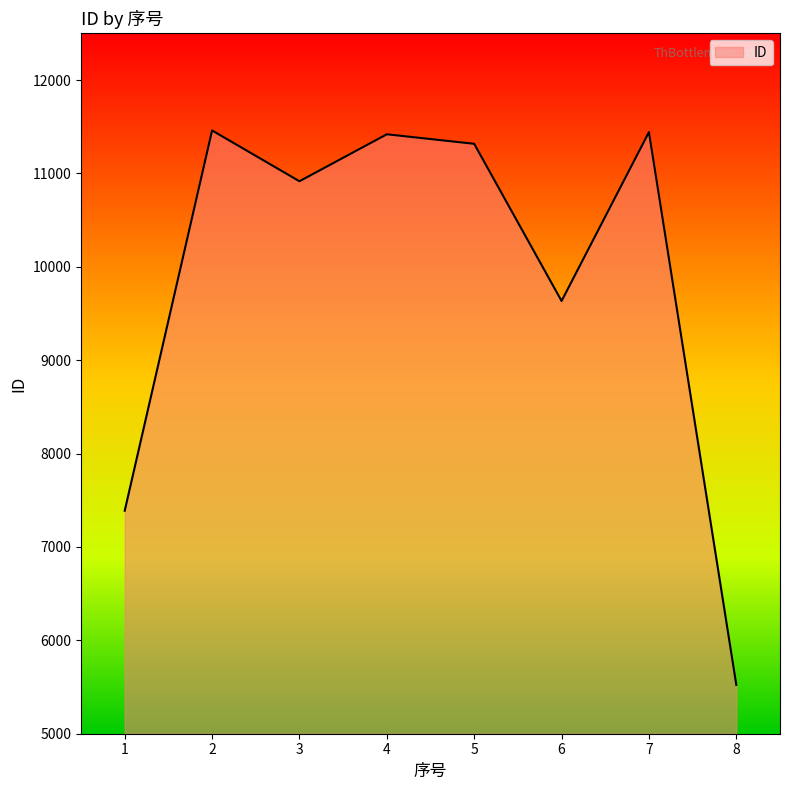

Where is the first local maximum?

2